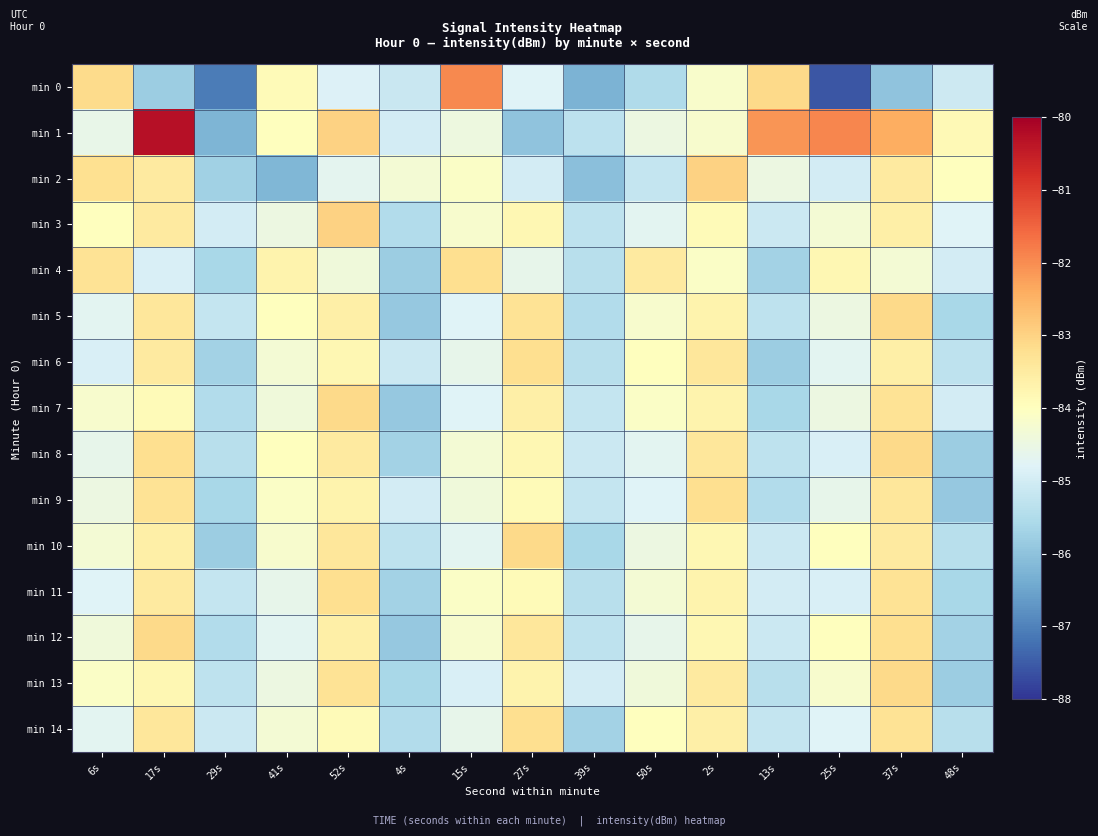

Rank the series at 29s from highest to lowest value.

min 3, min 14, min 5, min 11, min 13, min 8, min 7, min 12, min 4, min 9, min 6, min 2, min 10, min 1, min 0